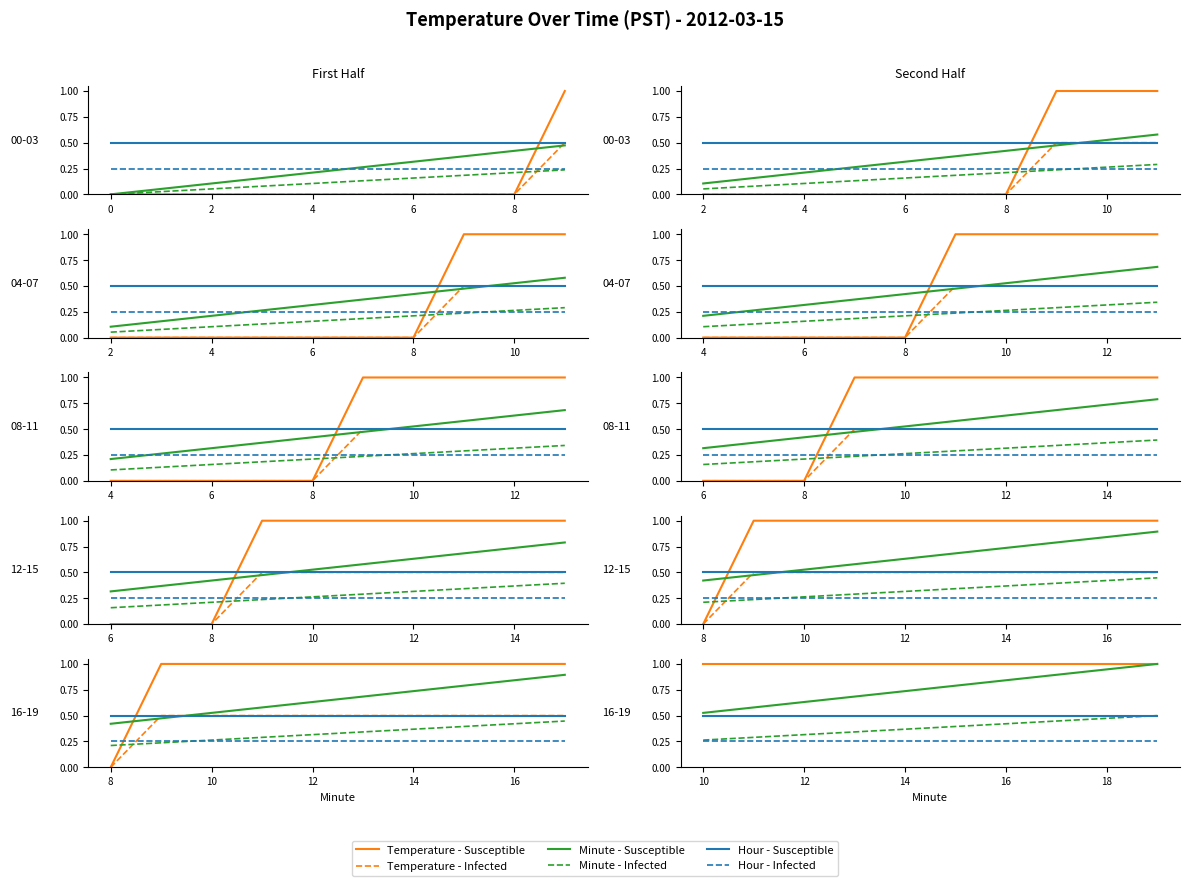

How many data points does each series have?

10